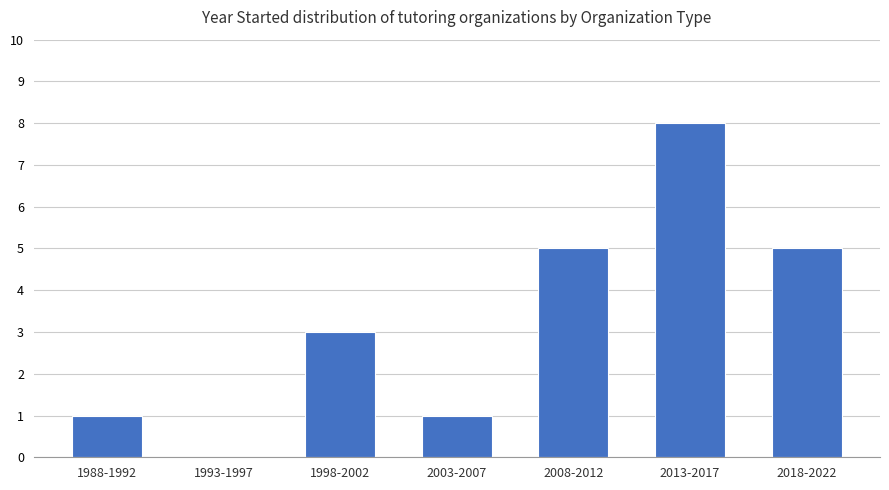

Reading left to right, extract all data points from this chart.

1	0	3	1	5	8	5